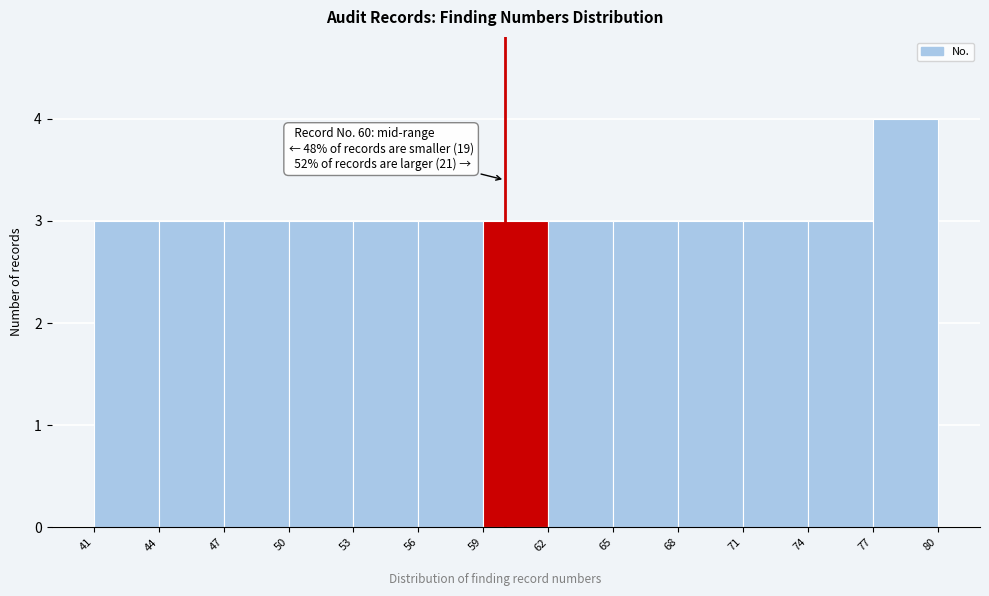

Over which range of the x-axis is the bar tallest?

77 to 80